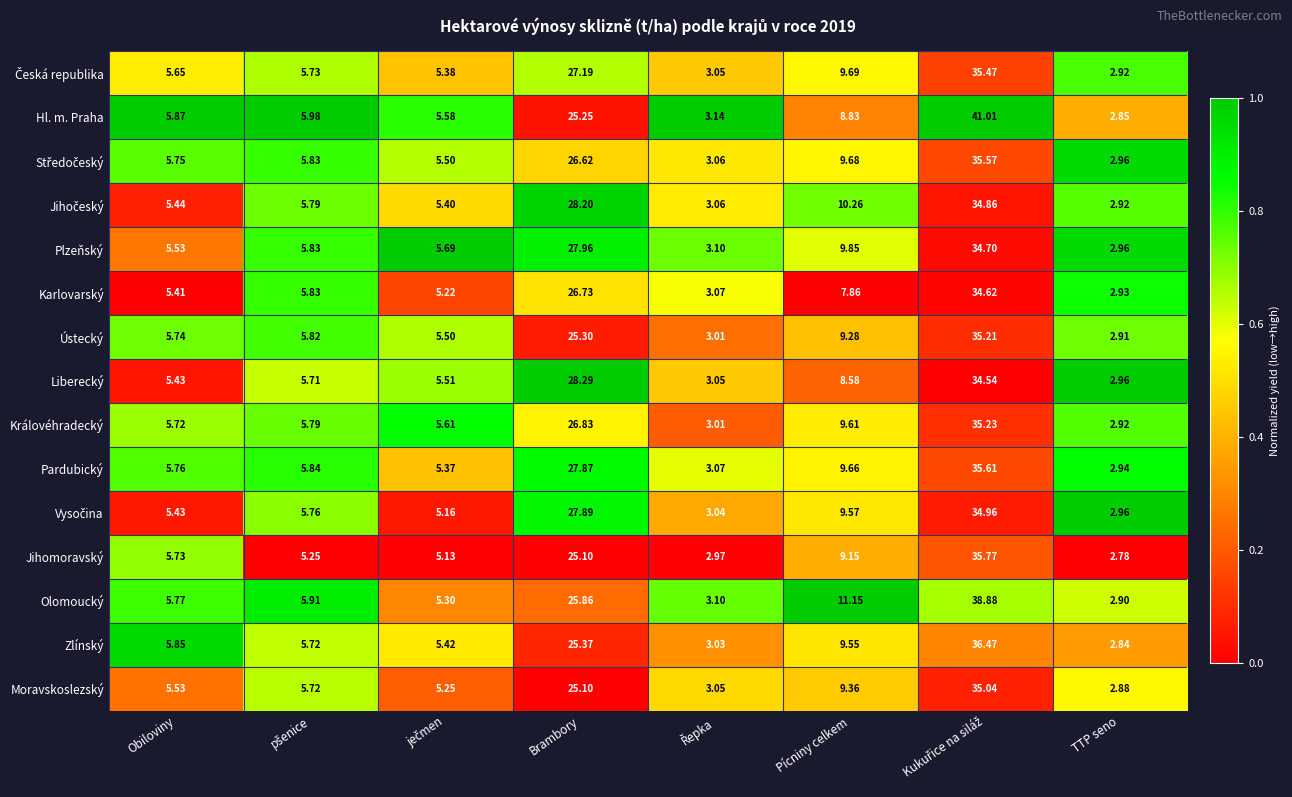

At which label does Hl. m. Praha first exceed 5?

Obiloviny